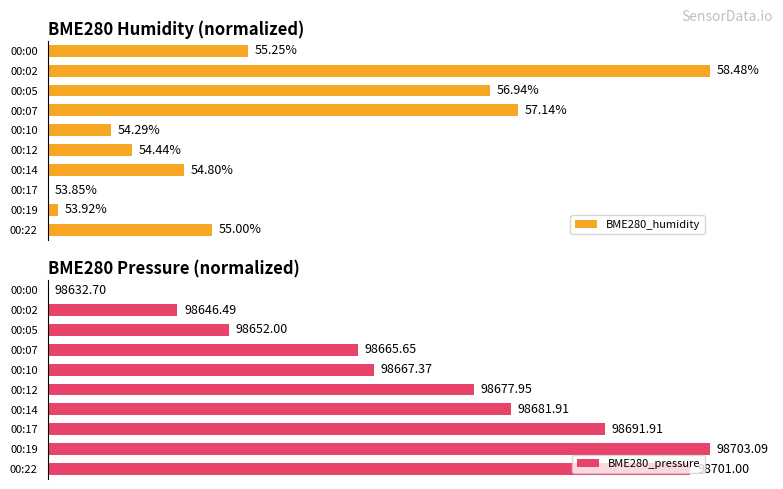

Between 00:07 and 00:17, which series saw the biggest shift?

BME280_humidity